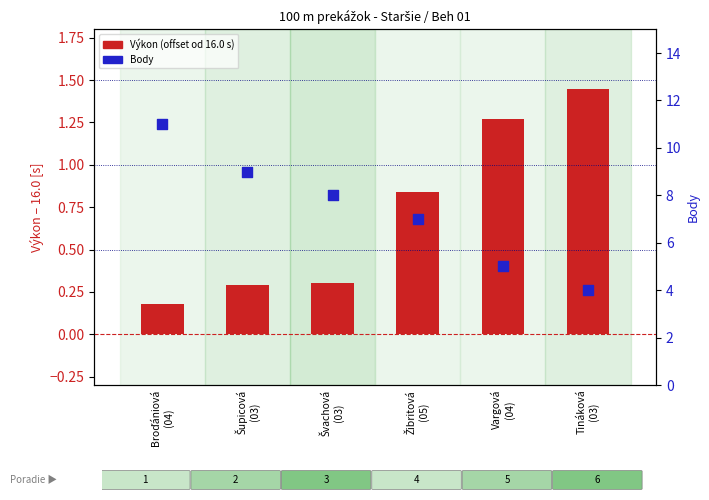

Is the value of Body at Švachová
(03) greater than the value of Výkon (offset od 16.0 s) at Tináková
(03)?

Yes